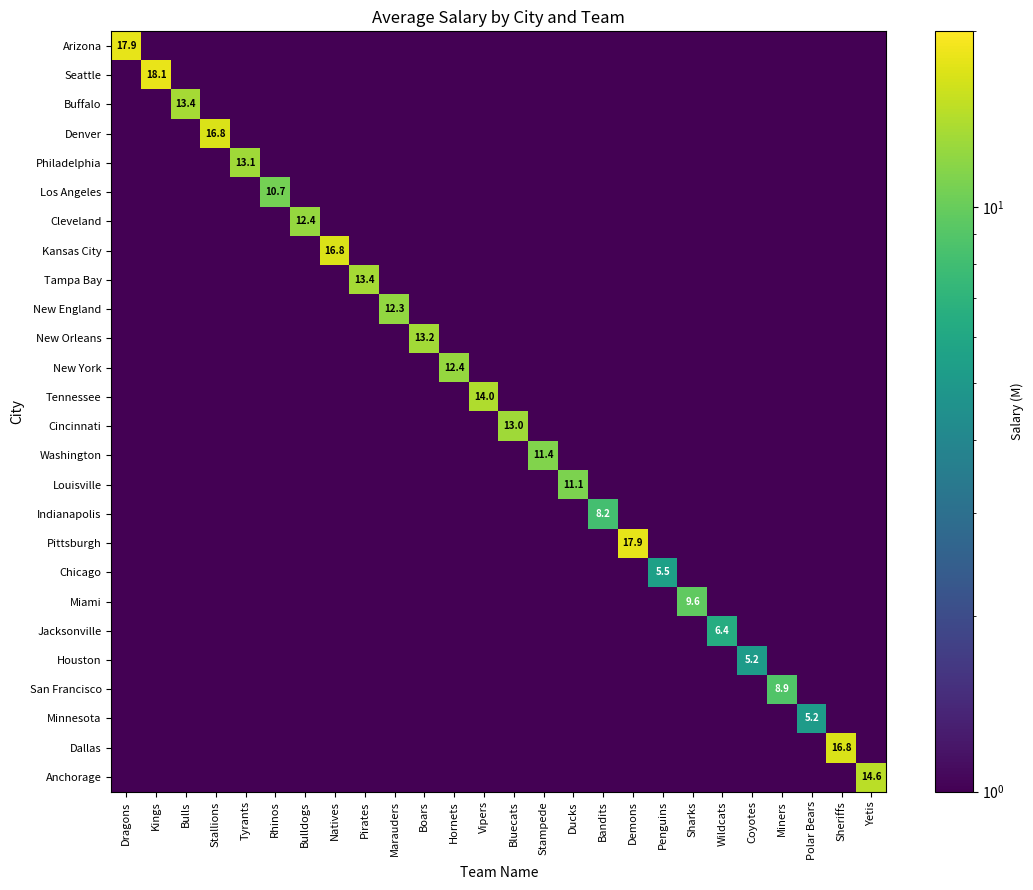

True or false: Louisville has a value of 11.1 at Ducks.

True